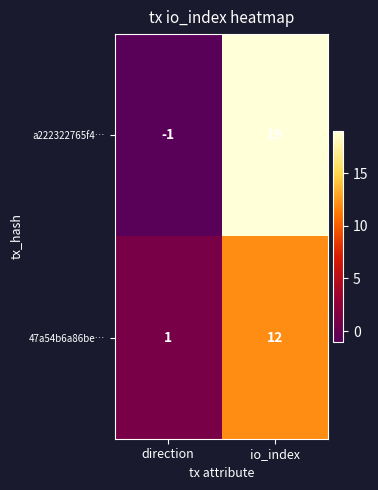

Which series has the largest total across all categories?

a222322765f4…